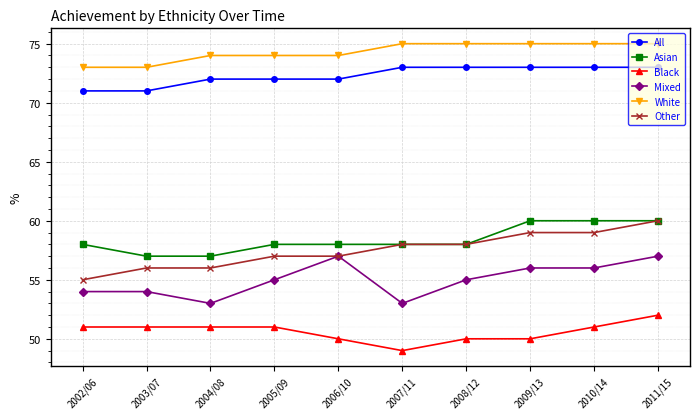

The value of Asian at 2006/10 is 100. True or false?

False